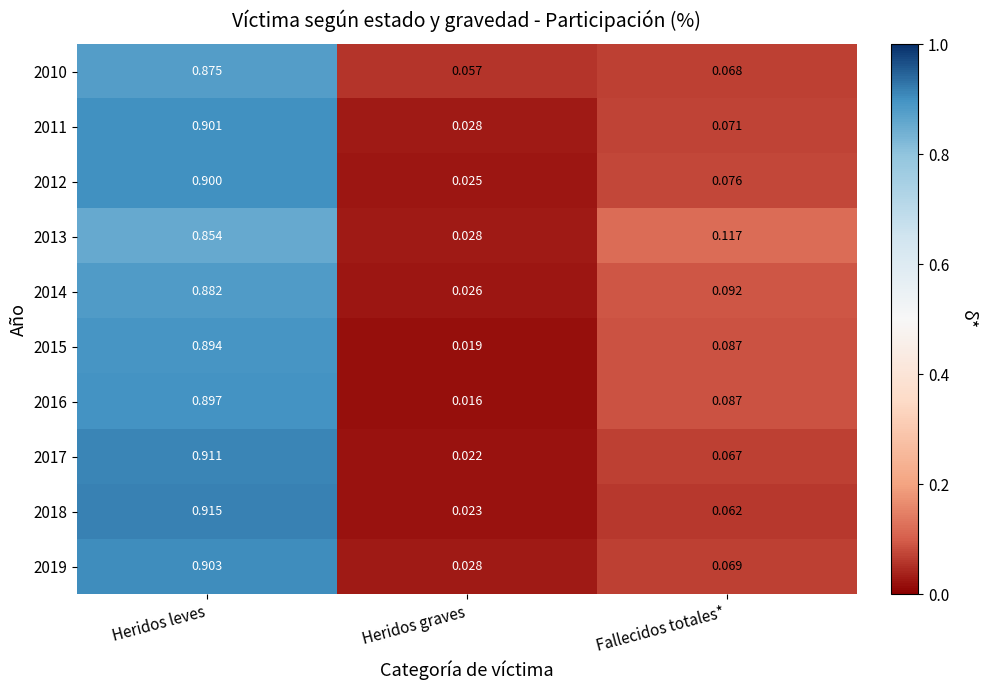

Rank the series by their maximum value, from highest to lowest.

2018, 2017, 2019, 2011, 2012, 2016, 2015, 2014, 2010, 2013